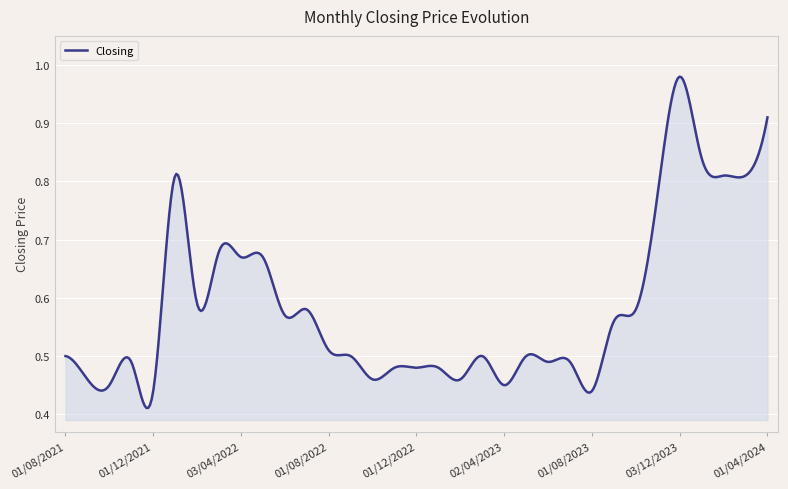

List the labels in order of value, smallest first.

01/12/2021, 01/08/2023, 03/10/2021, 02/04/2023, 01/09/2021, 02/10/2022, 01/02/2023, 01/11/2022, 01/12/2022, 02/01/2023, 01/11/2021, 04/06/2023, 02/07/2023, 01/08/2021, 01/09/2022, 01/03/2023, 01/05/2023, 01/08/2022, 03/09/2023, 01/06/2022, 03/07/2022, 01/10/2023, 01/02/2022, 03/04/2022, 08/05/2022, 01/03/2022, 01/11/2023, 02/01/2022, 01/02/2024, 03/03/2024, 02/01/2024, 01/04/2024, 03/12/2023